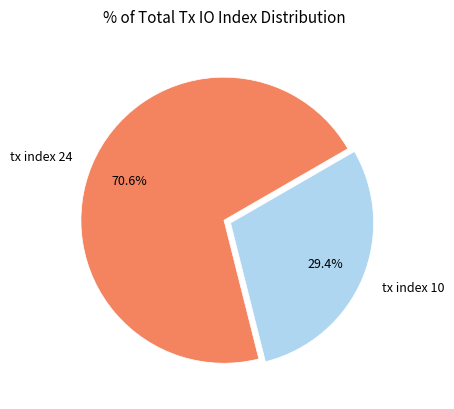

Is it true that tx index 10 is 29% of the pie?

True